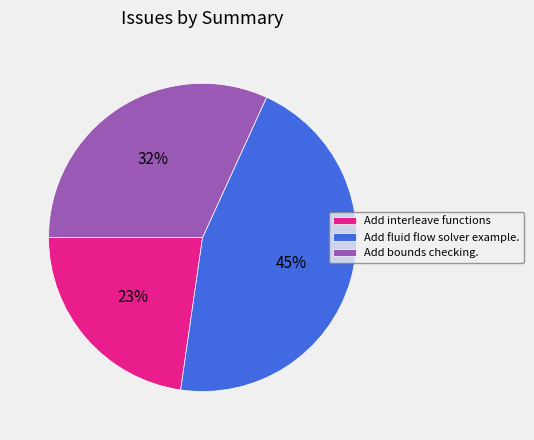

Which category has the biggest portion of the pie?

Add fluid flow solver example.